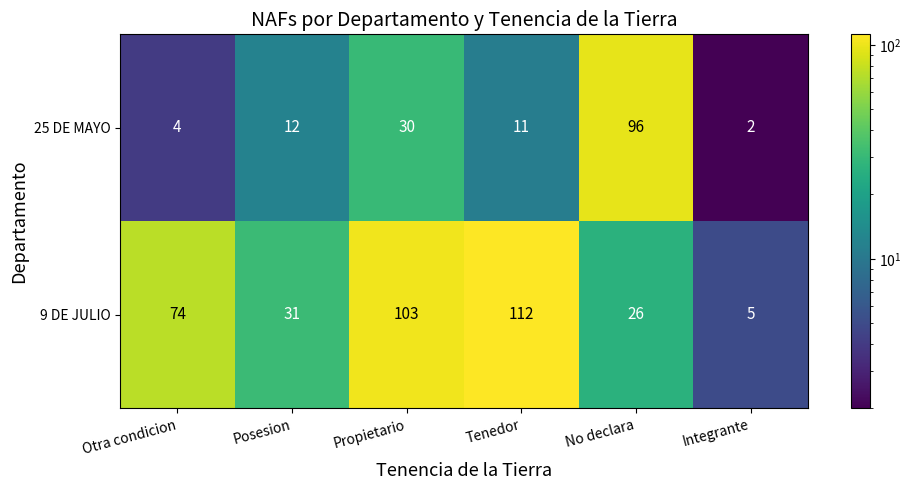

Is it true that 25 DE MAYO equals 14 at Propietario?

False